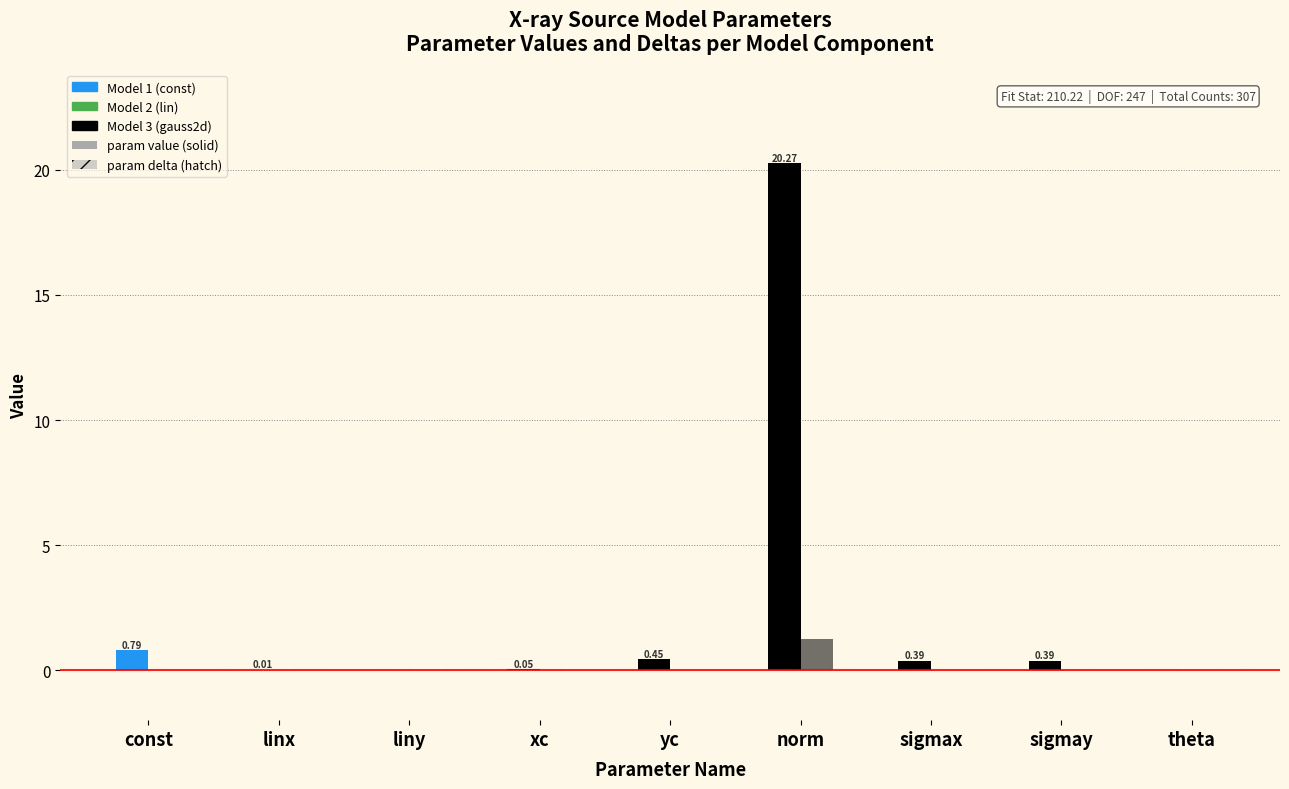

Count the number of categories in the chart.

9